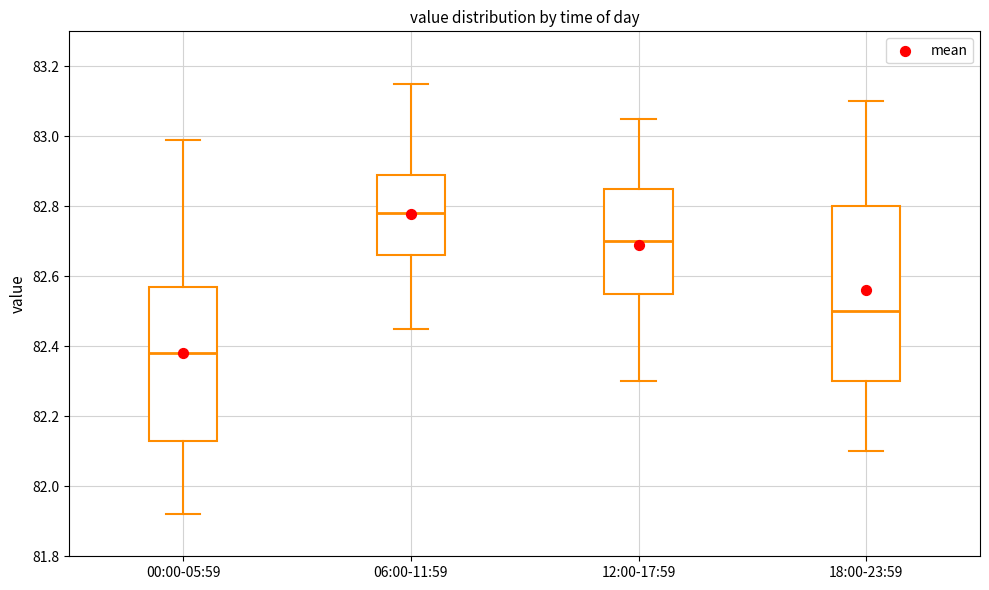

Where does the upper whisker of the box for 12:00-17:59 end on the y-axis? The values are not printed on the chart, so give them approximately, as read against the axis.

83.06